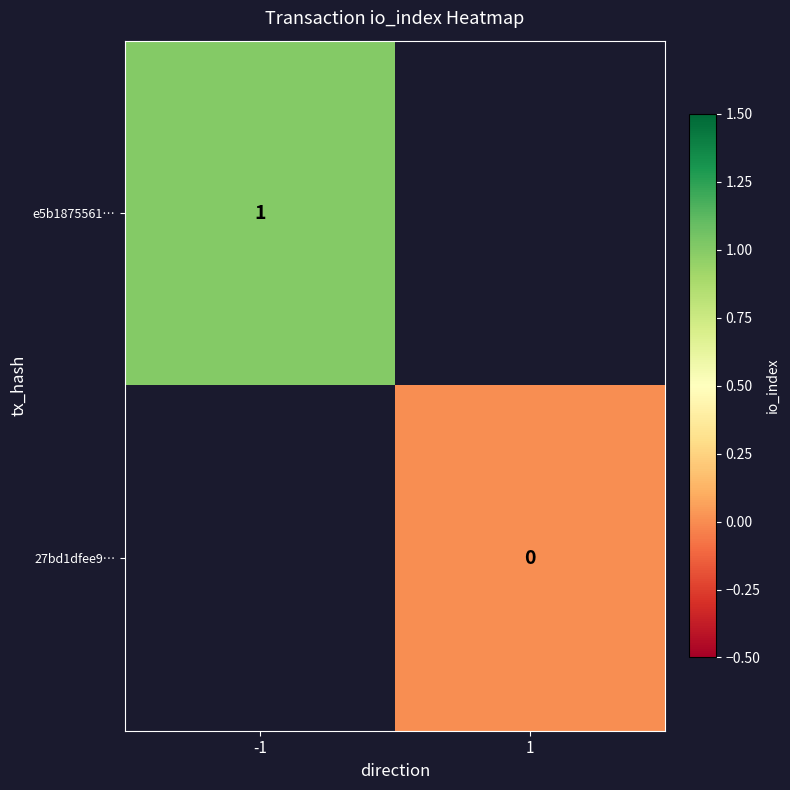

The value of e5b1875561… at -1 is 1. True or false?

True